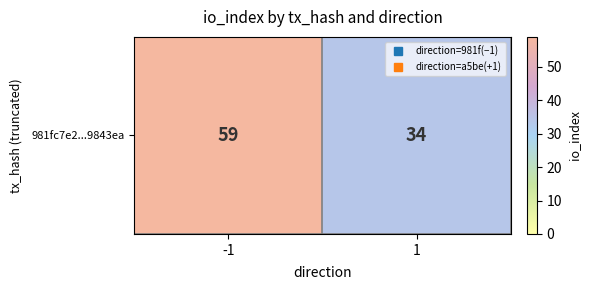

What is the difference between the values at -1 and 1?

25